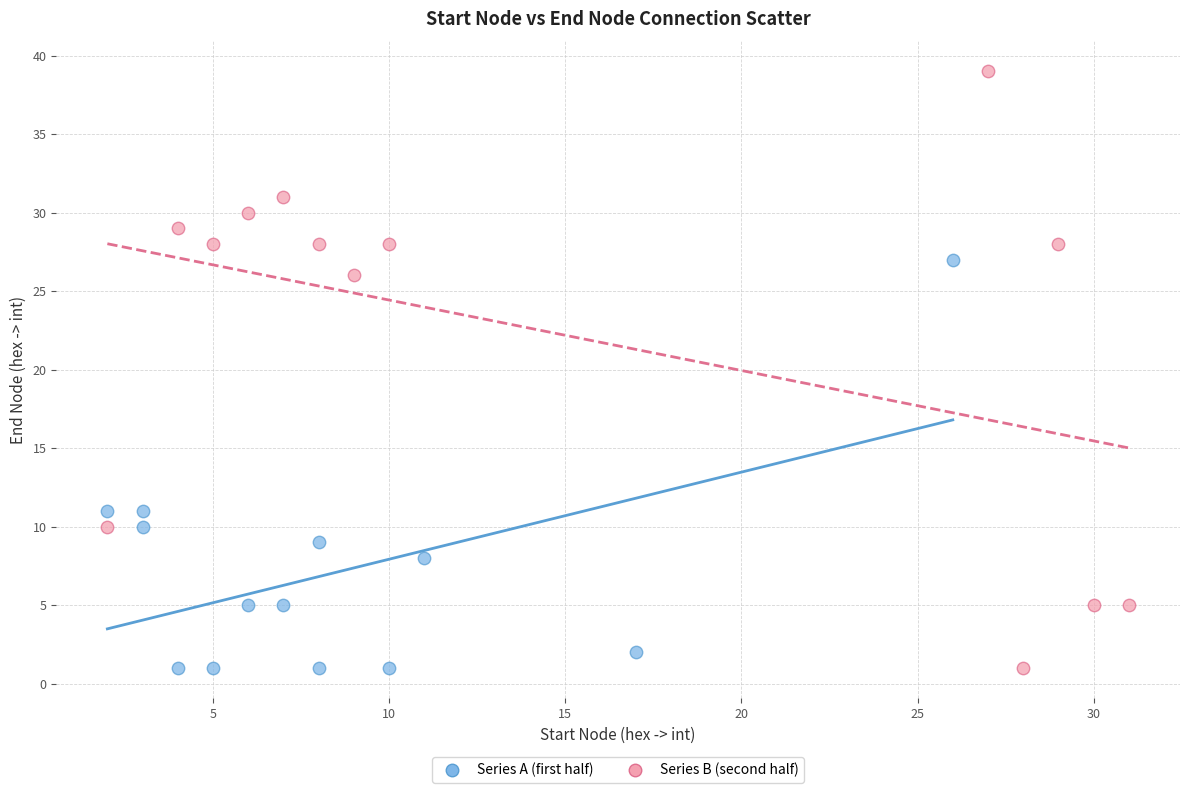

Which series reaches the maximum Y coordinate?

Series B (second half)